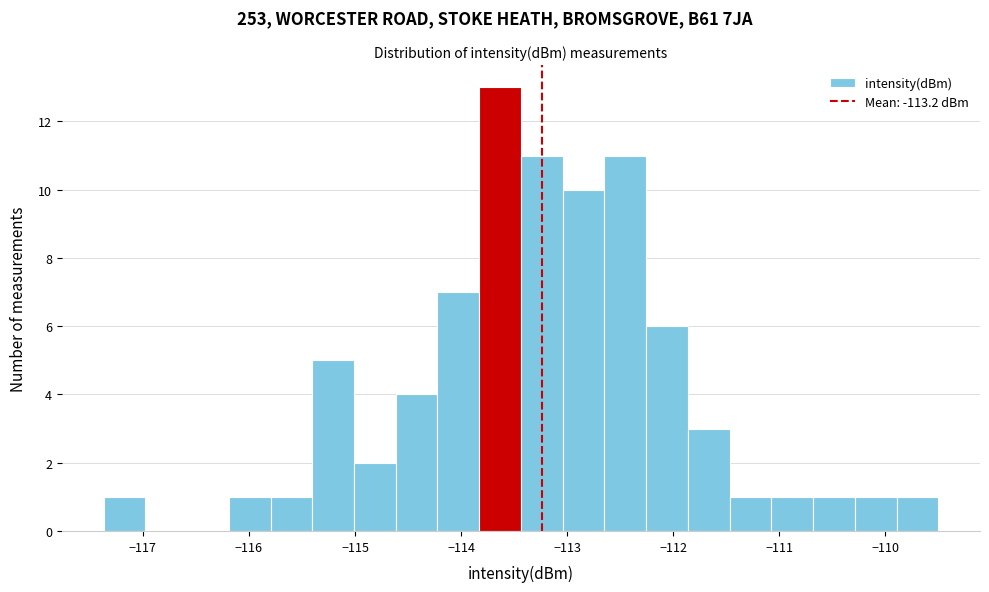

Read against the x-axis, roughly where is the centre of the tallest bar?

-113.6